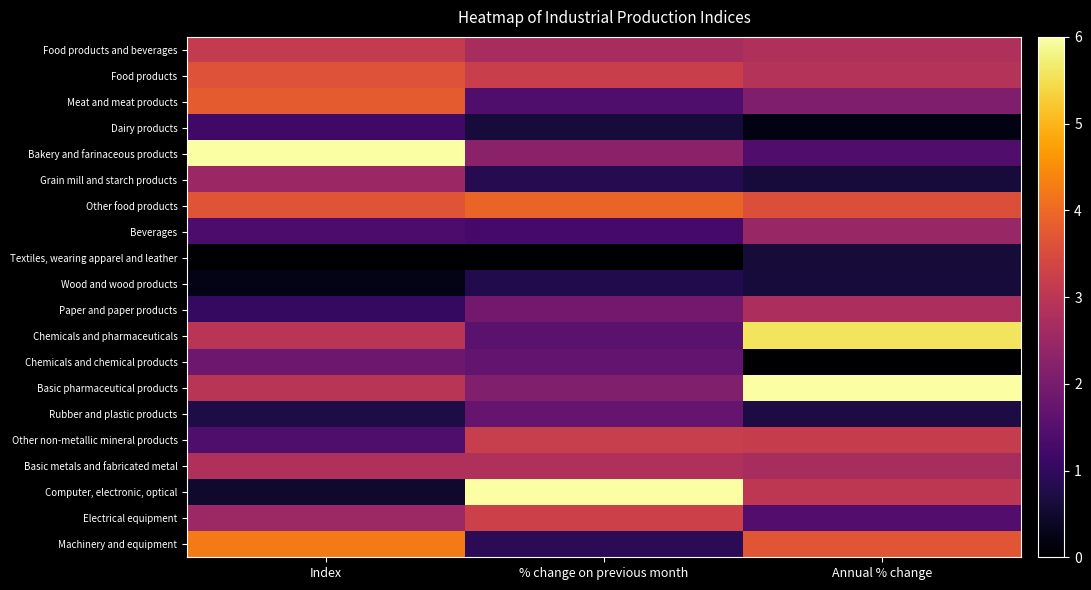

Reading left to right, transcribe all the data shown in this chart.

Food products and beverages: Index=3.1	% change on previous month=2.7	Annual % change=2.8
Food products: Index=3.6	% change on previous month=3.2	Annual % change=2.9
Meat and meat products: Index=3.8	% change on previous month=1.4	Annual % change=2.1
Dairy products: Index=1.2	% change on previous month=0.6	Annual % change=0.2
Bakery and farinaceous products: Index=6.0	% change on previous month=2.3	Annual % change=1.4
Grain mill and starch products: Index=2.5	% change on previous month=0.8	Annual % change=0.6
Other food products: Index=3.7	% change on previous month=3.9	Annual % change=3.6
Beverages: Index=1.3	% change on previous month=1.3	Annual % change=2.5
Textiles, wearing apparel and leather: Index=0.0	% change on previous month=0.0	Annual % change=0.6
Wood and wood products: Index=0.2	% change on previous month=0.8	Annual % change=0.6
Paper and paper products: Index=1.0	% change on previous month=1.9	Annual % change=2.8
Chemicals and pharmaceuticals: Index=3.0	% change on previous month=1.6	Annual % change=5.6
Chemicals and chemical products: Index=1.8	% change on previous month=1.7	Annual % change=0.0
Basic pharmaceutical products: Index=3.0	% change on previous month=2.1	Annual % change=6.0
Rubber and plastic products: Index=0.7	% change on previous month=1.7	Annual % change=0.7
Other non-metallic mineral products: Index=1.4	% change on previous month=3.2	Annual % change=3.2
Basic metals and fabricated metal: Index=2.8	% change on previous month=2.8	Annual % change=2.7
Computer, electronic, optical: Index=0.5	% change on previous month=6.0	Annual % change=3.0
Electrical equipment: Index=2.5	% change on previous month=3.3	Annual % change=1.5
Machinery and equipment: Index=4.2	% change on previous month=0.9	Annual % change=3.7